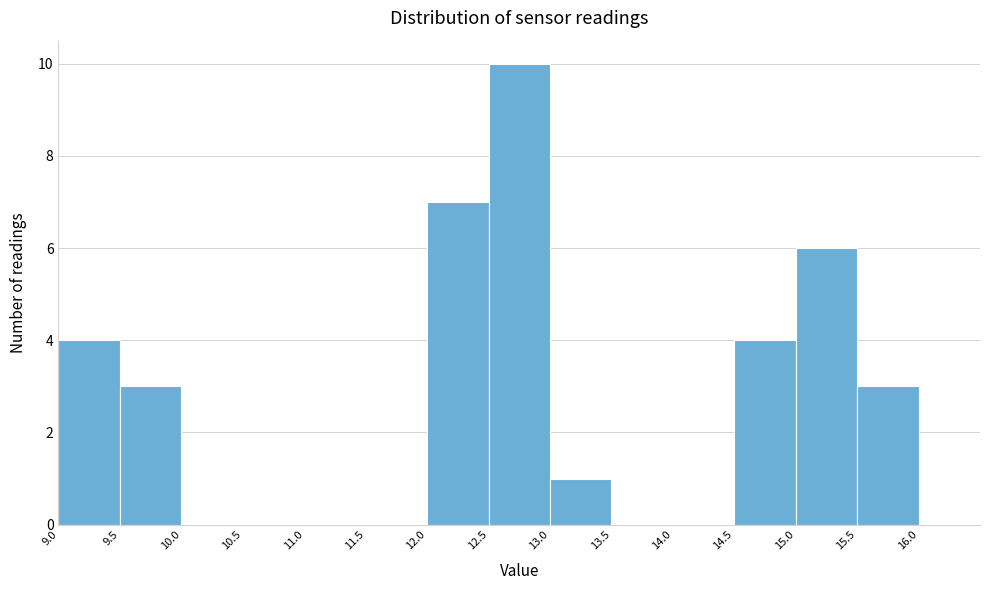

Which range on the x-axis has the tallest bar?

12.5 to 13.0